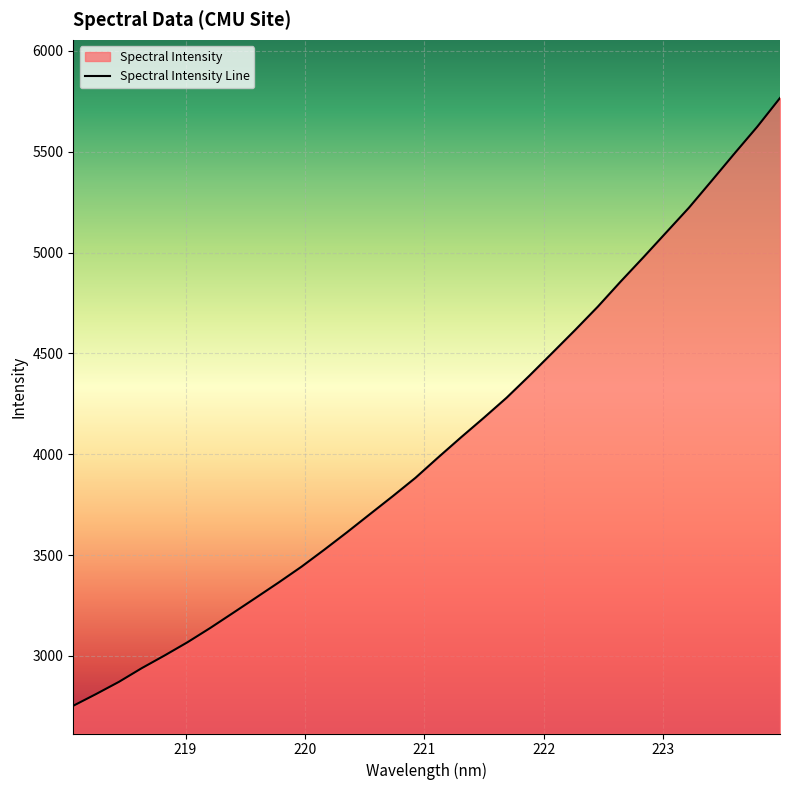

True or false: the data has more than 0 interior local peaks.

False